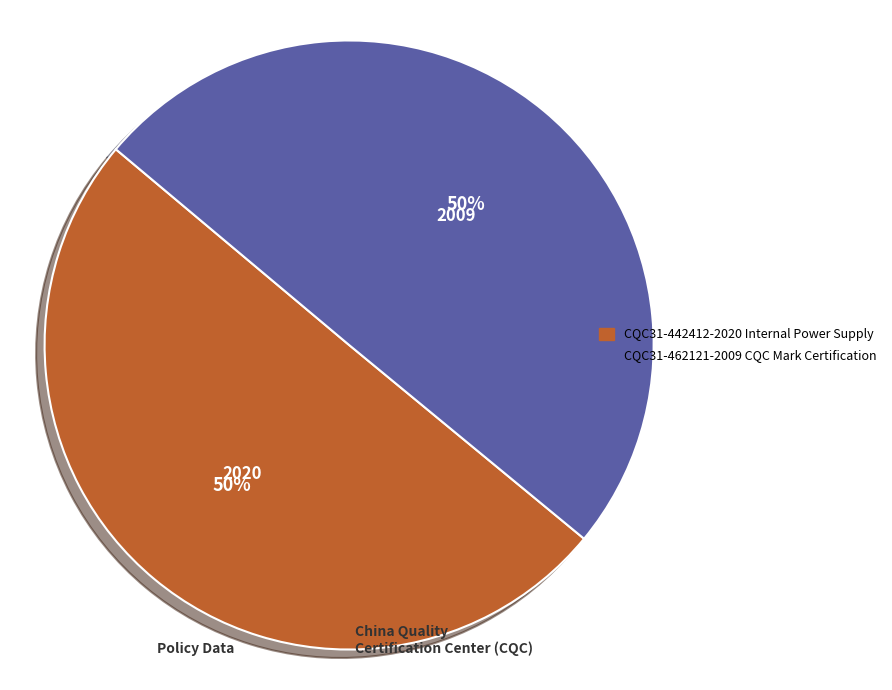

To the nearest percent, what is the combined percentage of CQC31-462121-2009 CQC Mark Certification and CQC31-442412-2020 Internal Power Supply?

100%